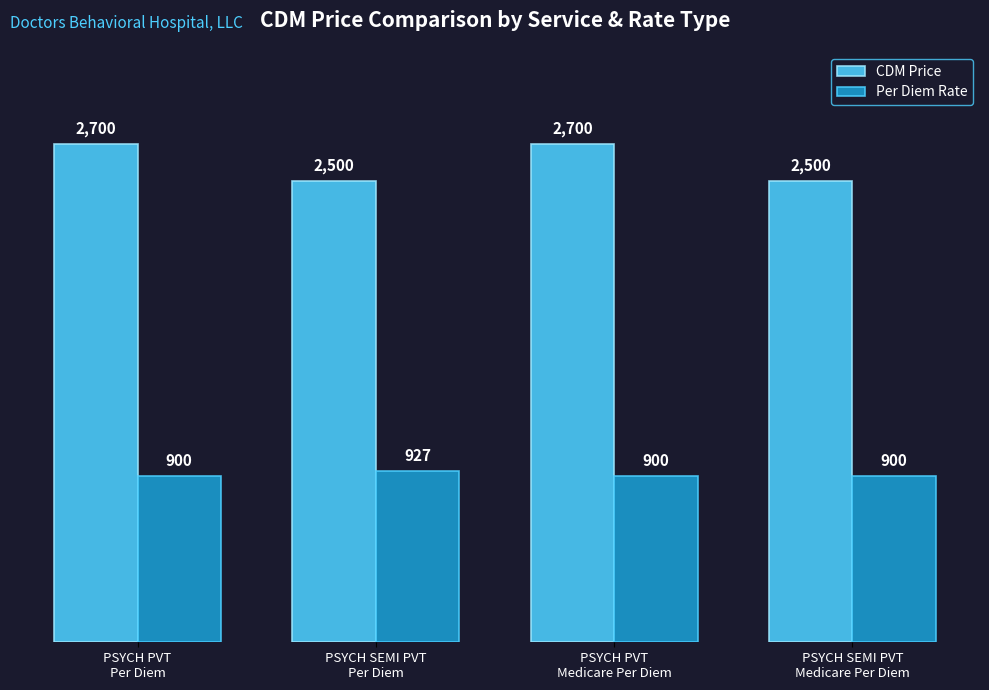

What are all the series names shown in the legend?

CDM Price, Per Diem Rate